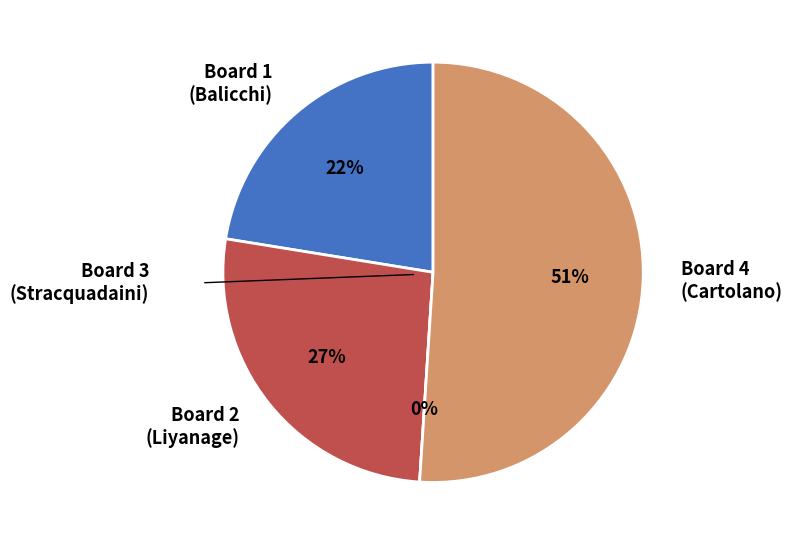

To the nearest percent, what is the difference between the Board 4 (Cartolano) and Board 2 (Liyanage) slice percentages?

24%